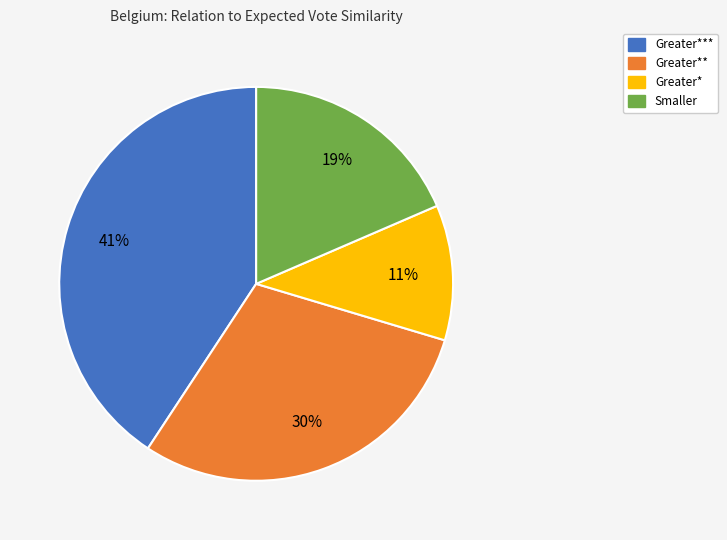

Count the number of slices in the pie.

4